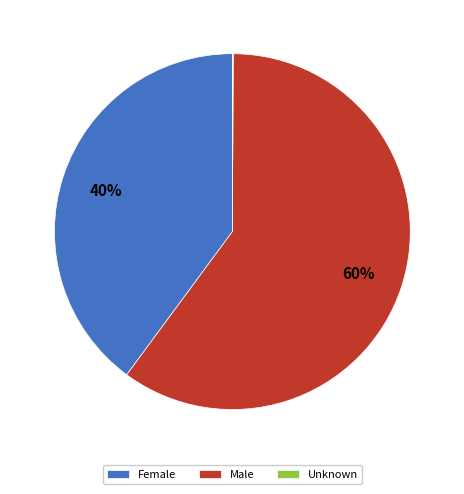

To the nearest percent, what is the average slice percentage?

33%